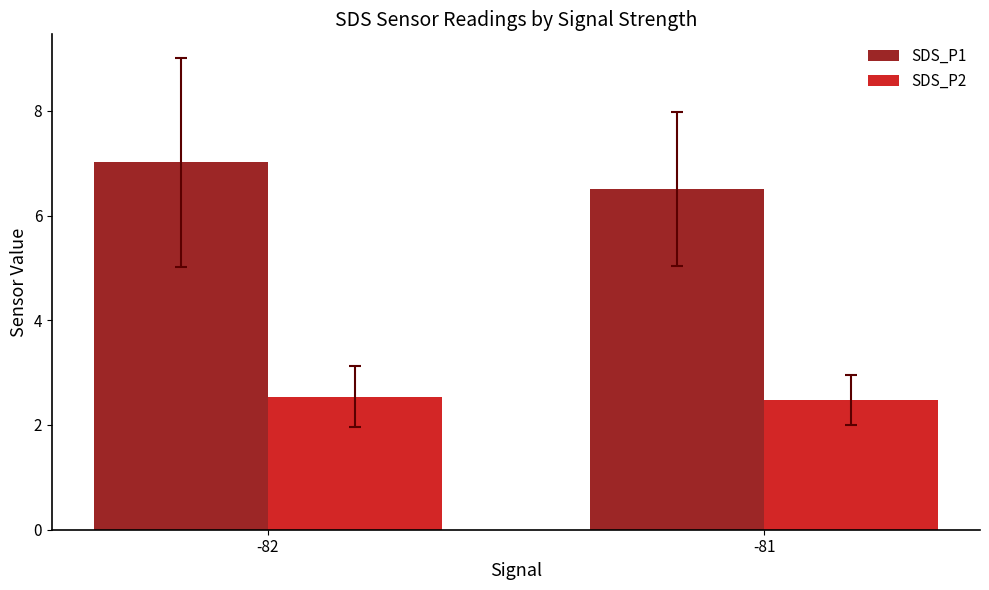

What is the total value across all series at -81?

9.0